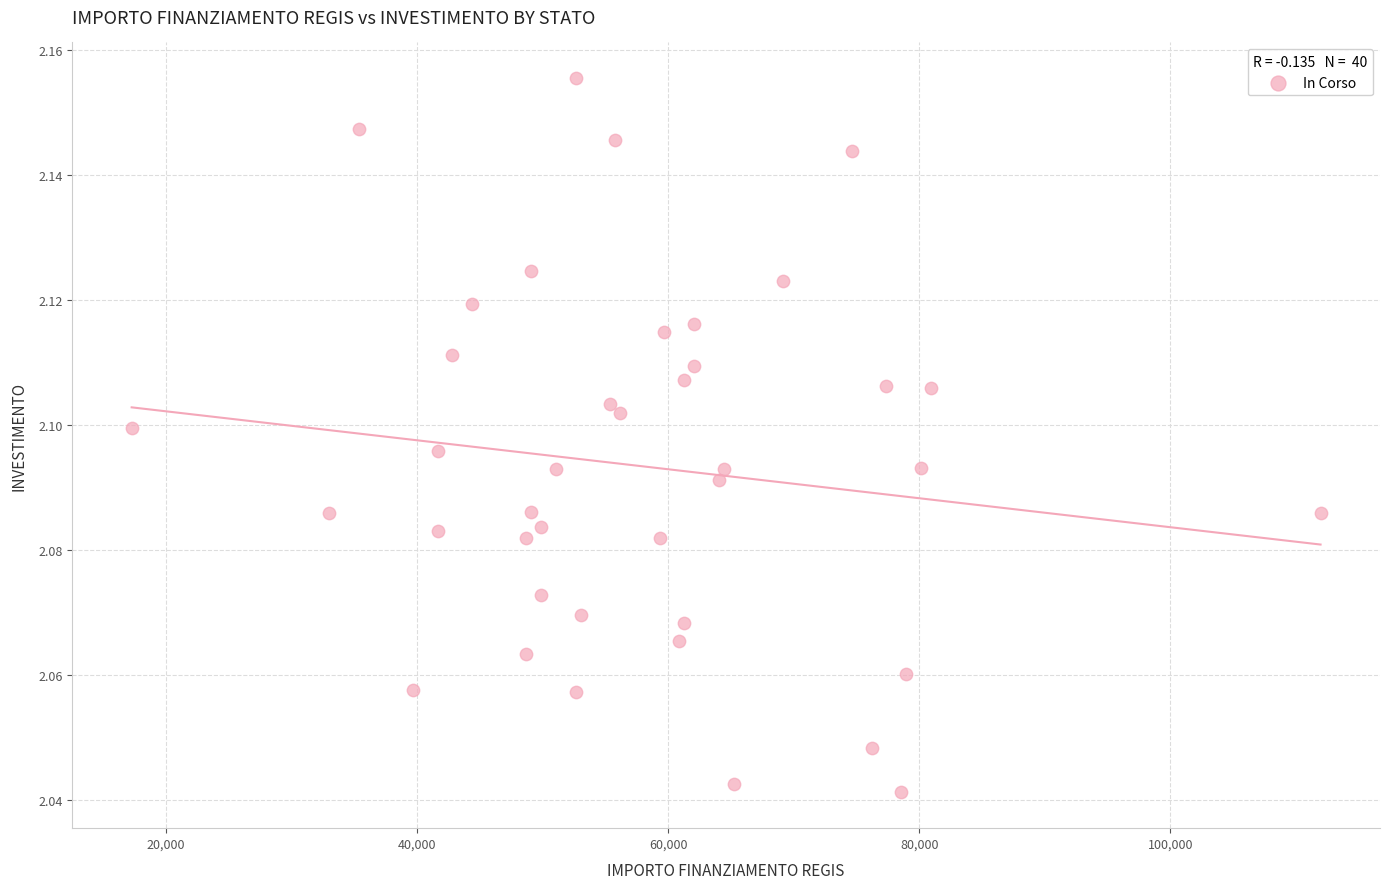

What is the range of X values (max minus min)?

94665.7